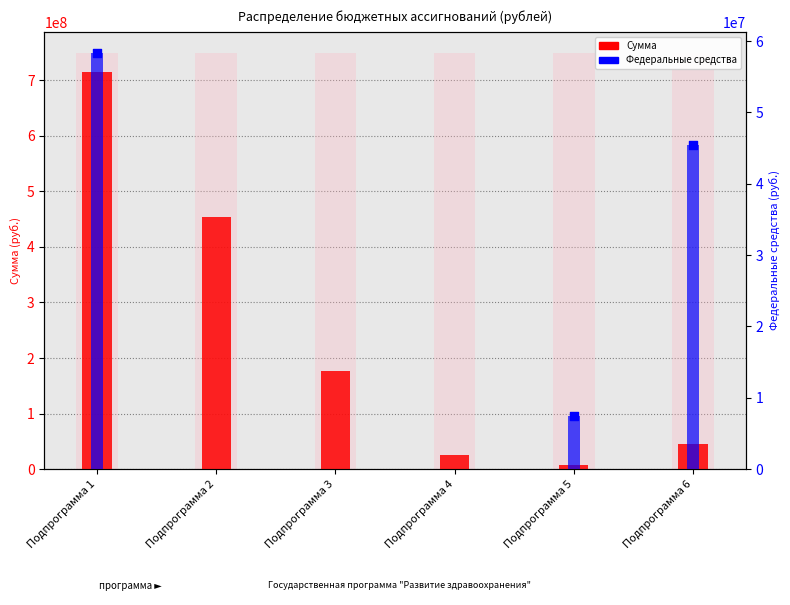

At which category is the sum across all series the highest?

Подпрограмма 1